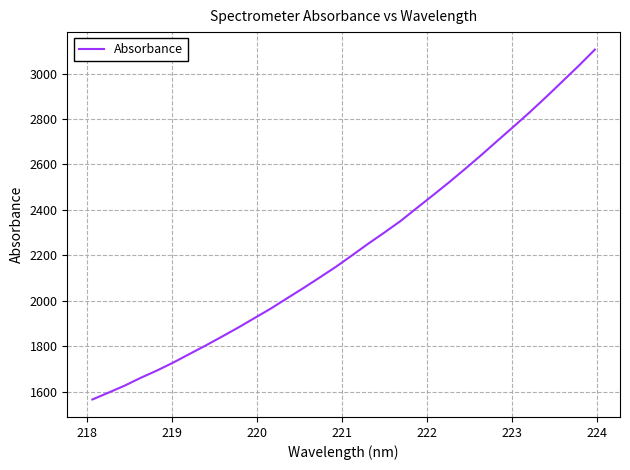

Does the chart display data point markers on the line(s)?

No